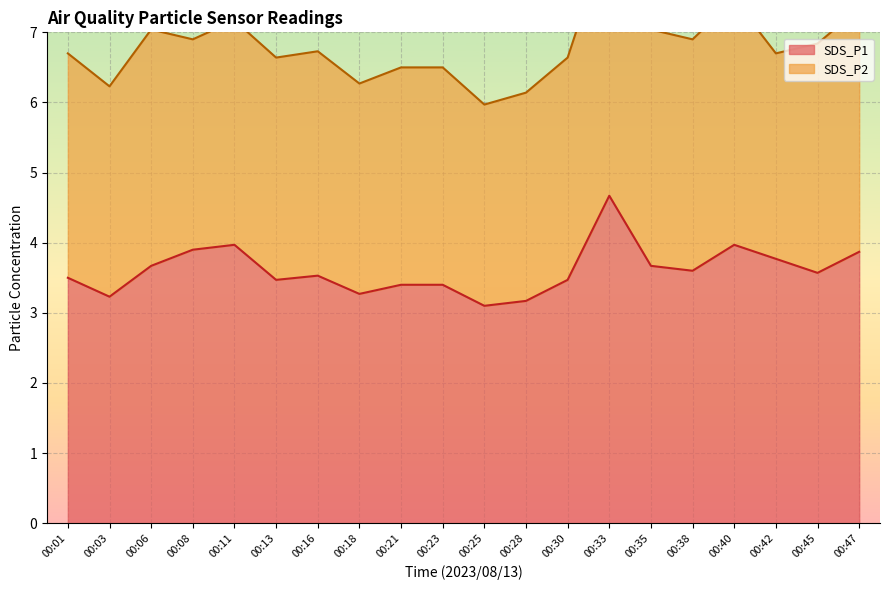

What is the smallest value displayed?

3.1